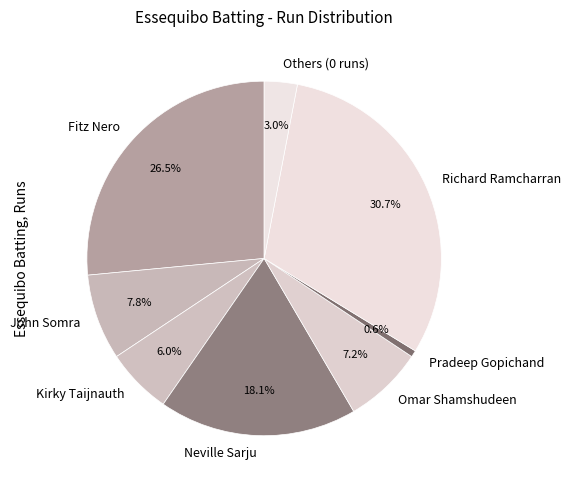

Which category has the smallest portion of the pie?

Pradeep Gopichand